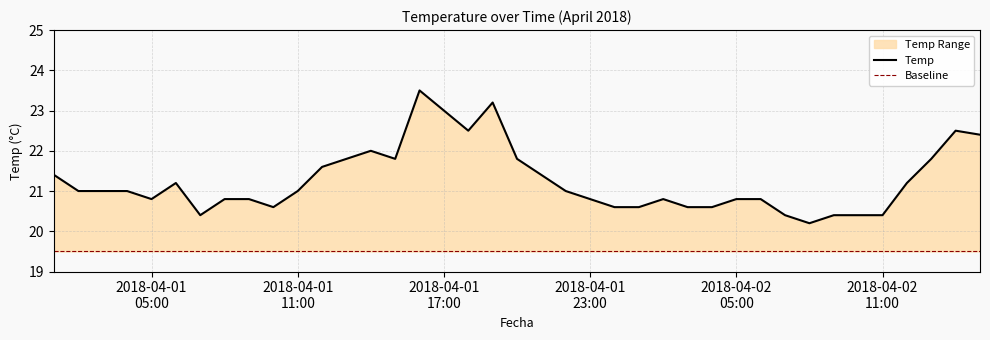

How many values in the Temp series exceed 21?

16